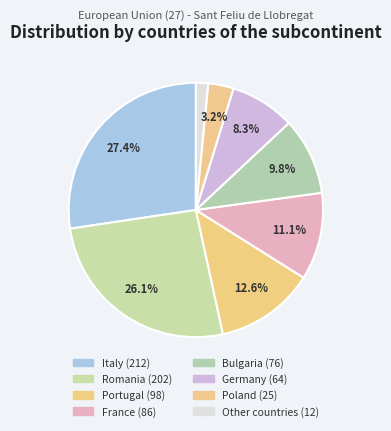

How many slices are in this pie chart?

8